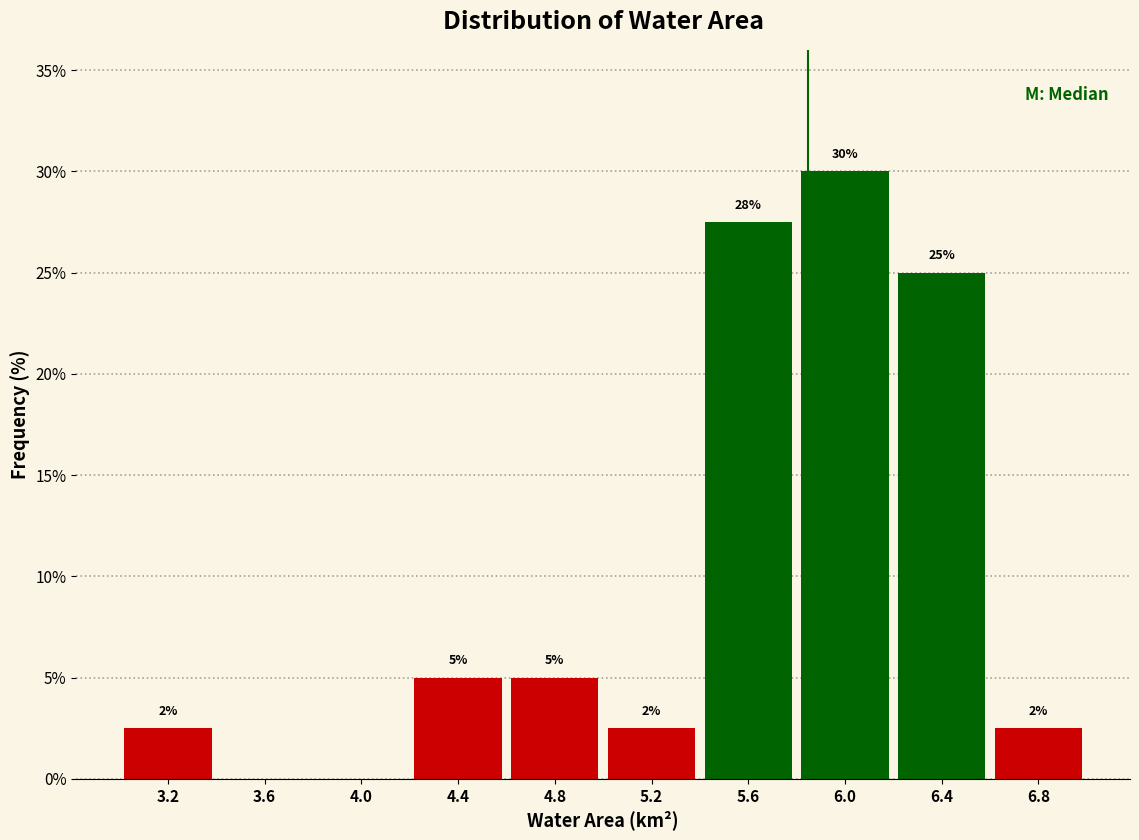

Over which range of the x-axis is the bar tallest?

5.8 to 6.2